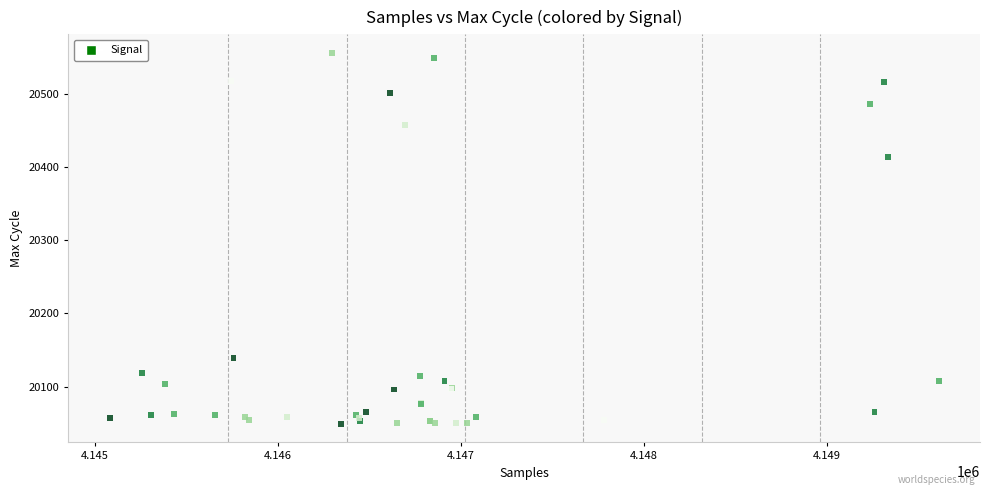

What Y value in the scatter plot is closest to 20302?

20414